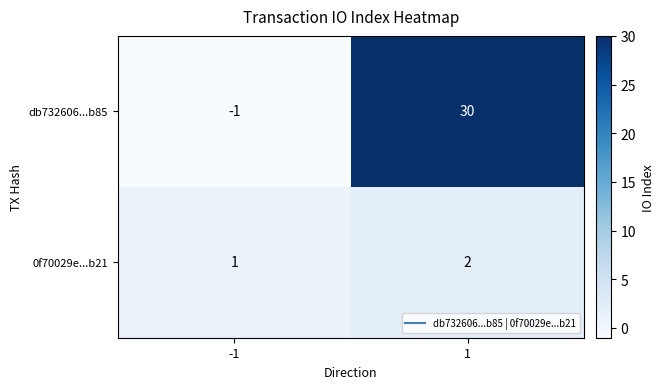

At which category is the sum across all series the highest?

1